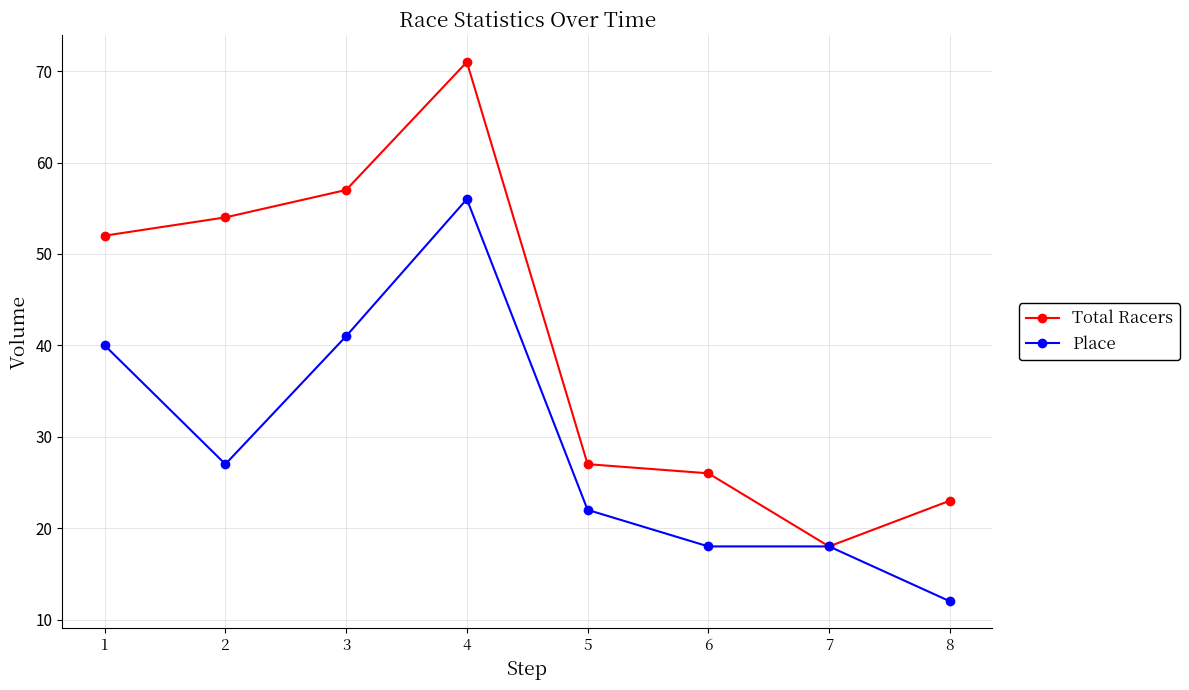

At which label does Place first exceed 27?

1